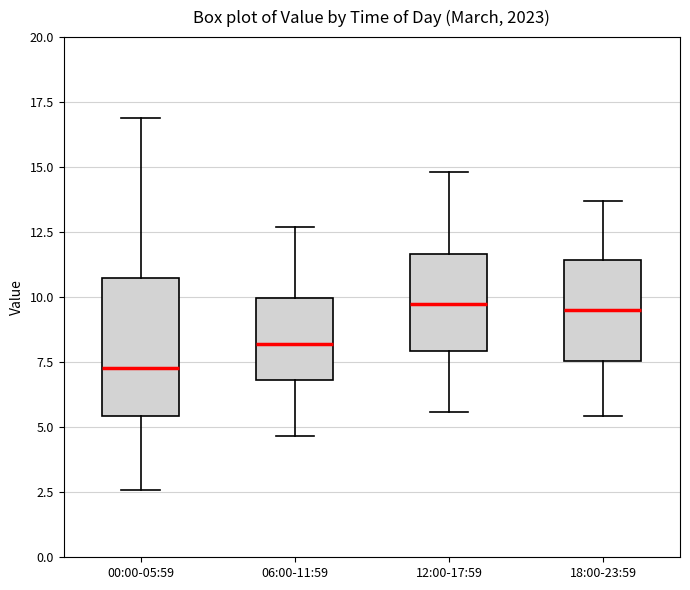

Which box is the tallest, from its lower edge to its upper edge?

00:00-05:59